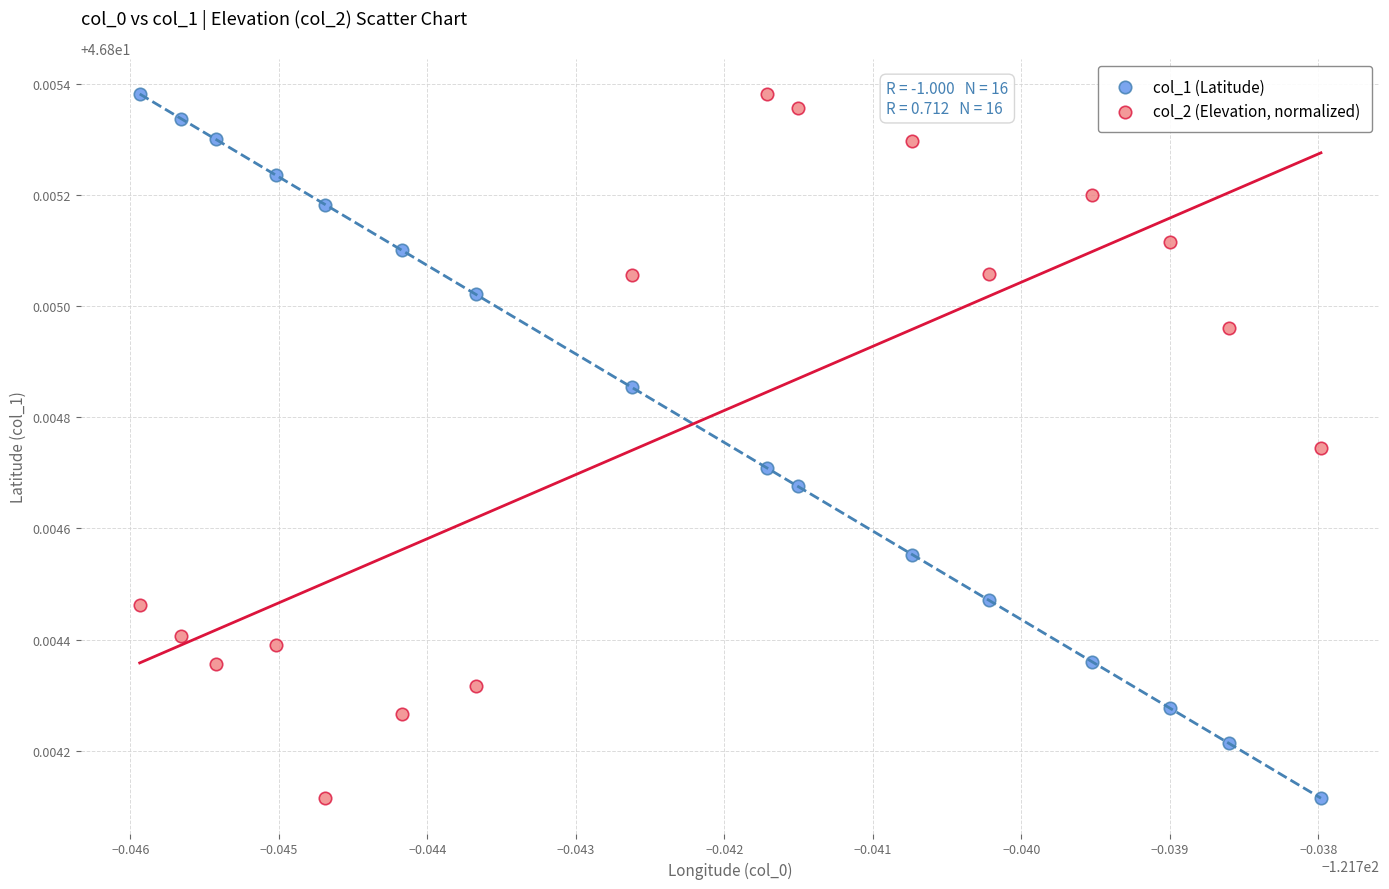

What are all the series names shown in the legend?

col_1 (Latitude), col_2 (Elevation, normalized)